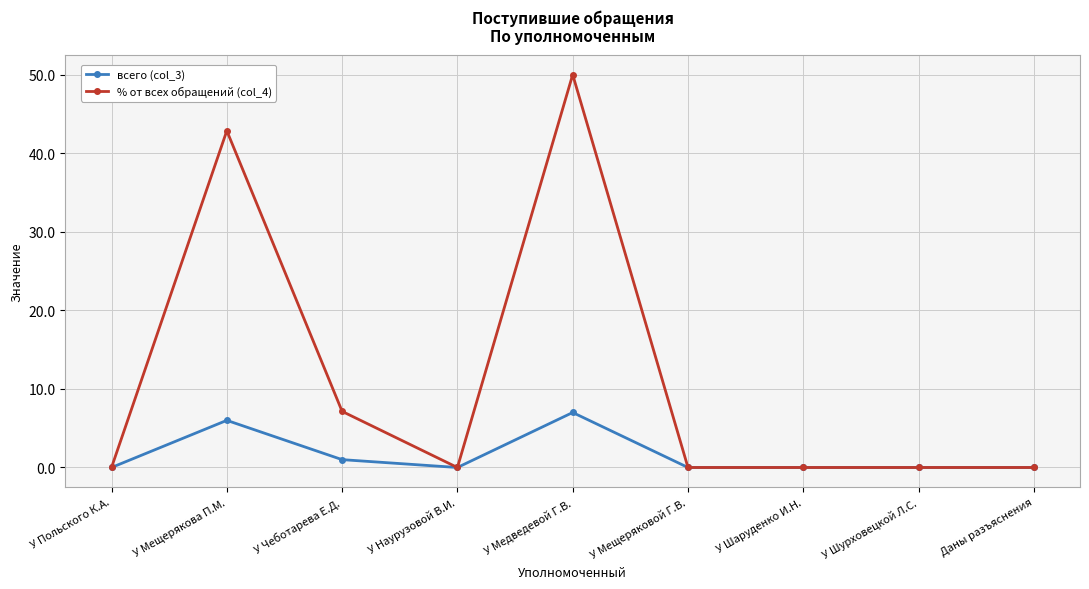

Which series has the largest range (max minus min)?

% от всех обращений (col_4)